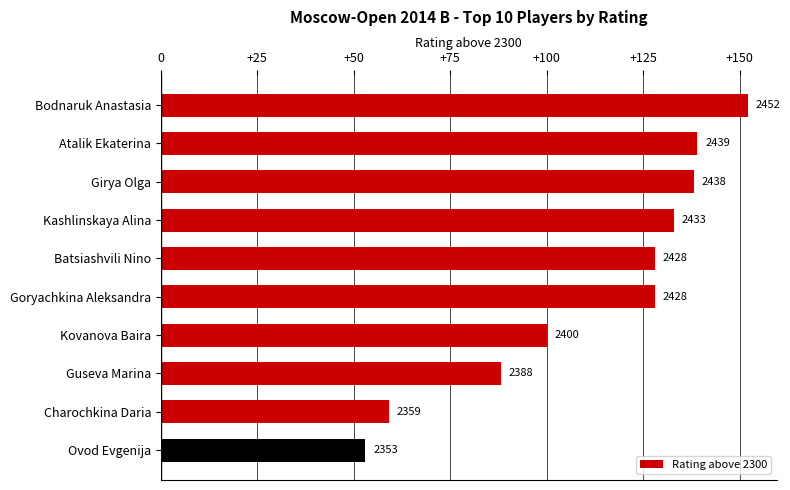

What is the greatest value displayed?

152